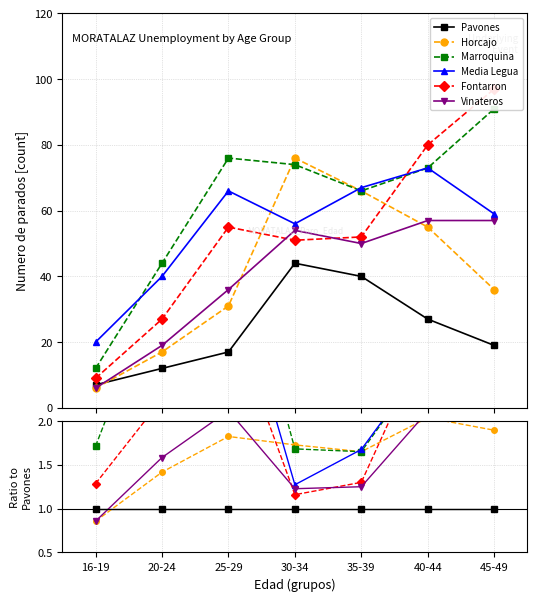

True or false: Pavones has more than 0 interior local peaks.

True